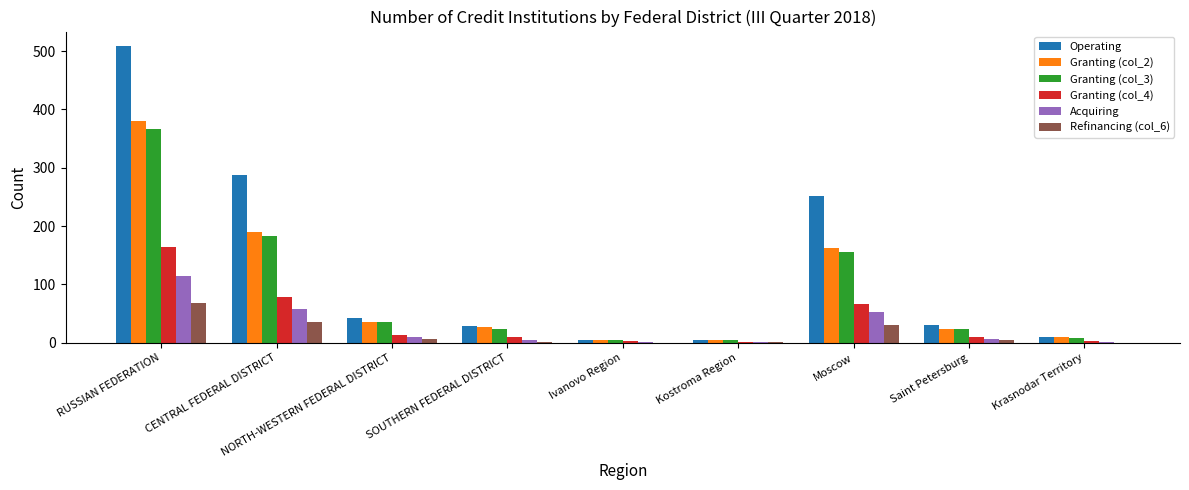

The Refinancing (col_6) series shows -27 at Krasnodar Territory. True or false?

False